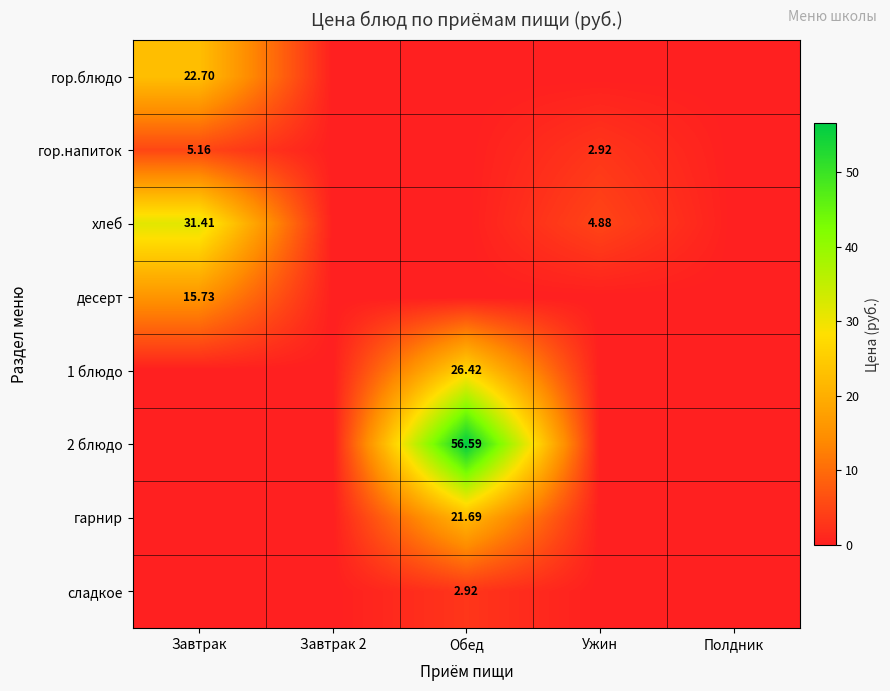

The value of хлеб at Обед is 0.0. True or false?

True